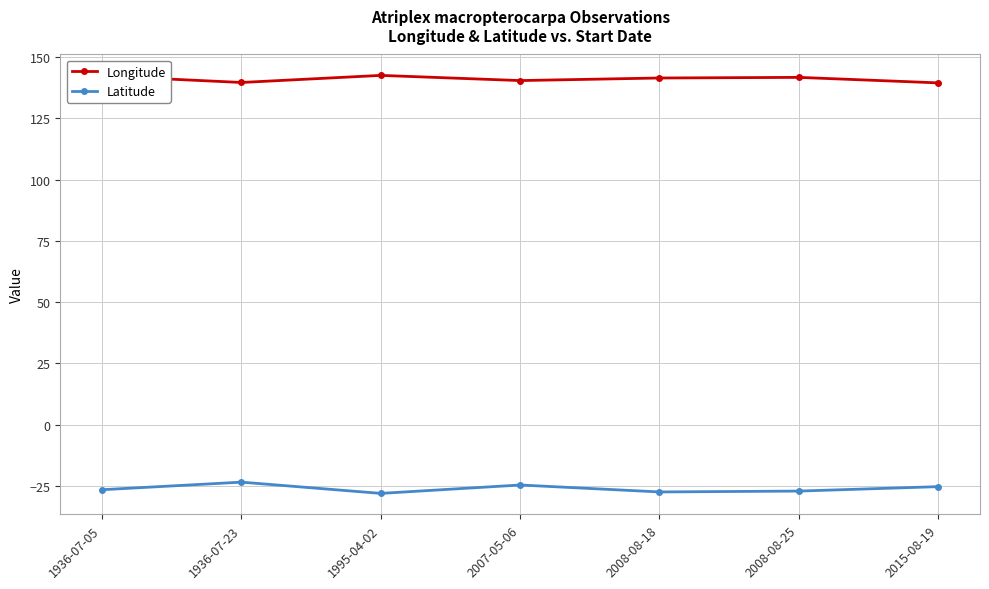

What are all the series names shown in the legend?

Longitude, Latitude